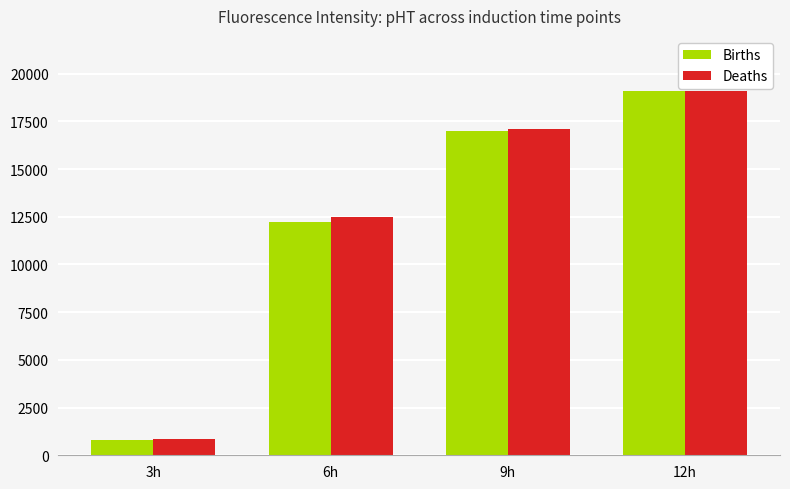

What is the maximum value shown in the chart?

19110